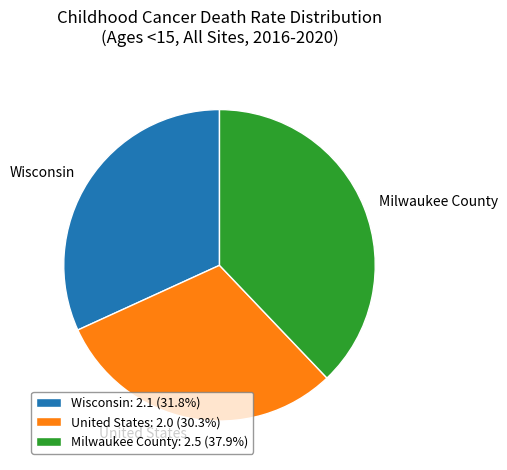

Combined, do Wisconsin: 2.1 (31.8%) and United States: 2.0 (30.3%) account for over 50%?

Yes